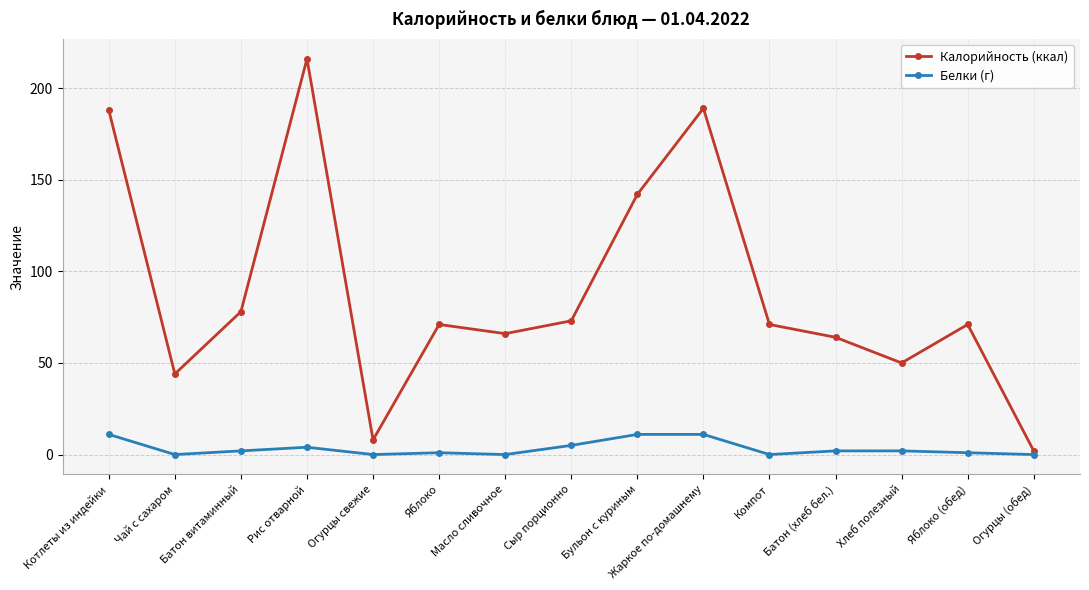

What is the difference between the highest and lowest values at Бульон с куриным?

131